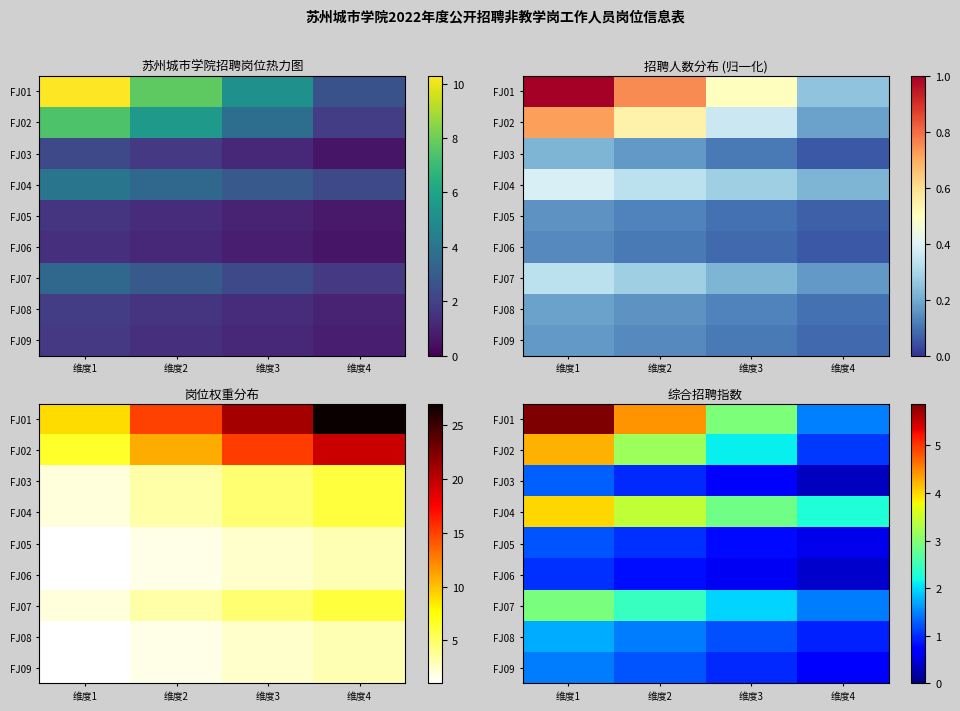

Is the value of FJ03 at 维度2 greater than the value of FJ08 at 维度1?

No